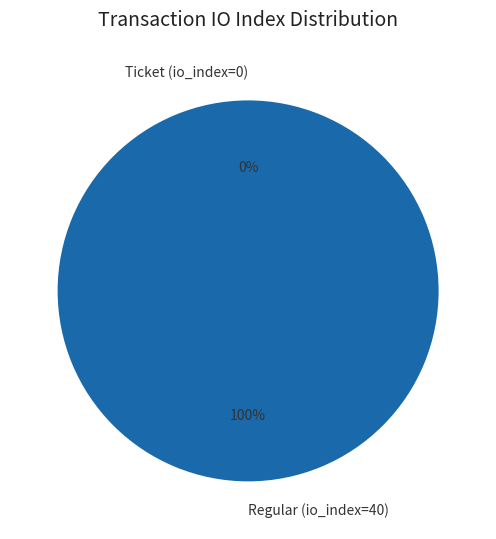

Which category has the biggest portion of the pie?

Regular (io_index=40)